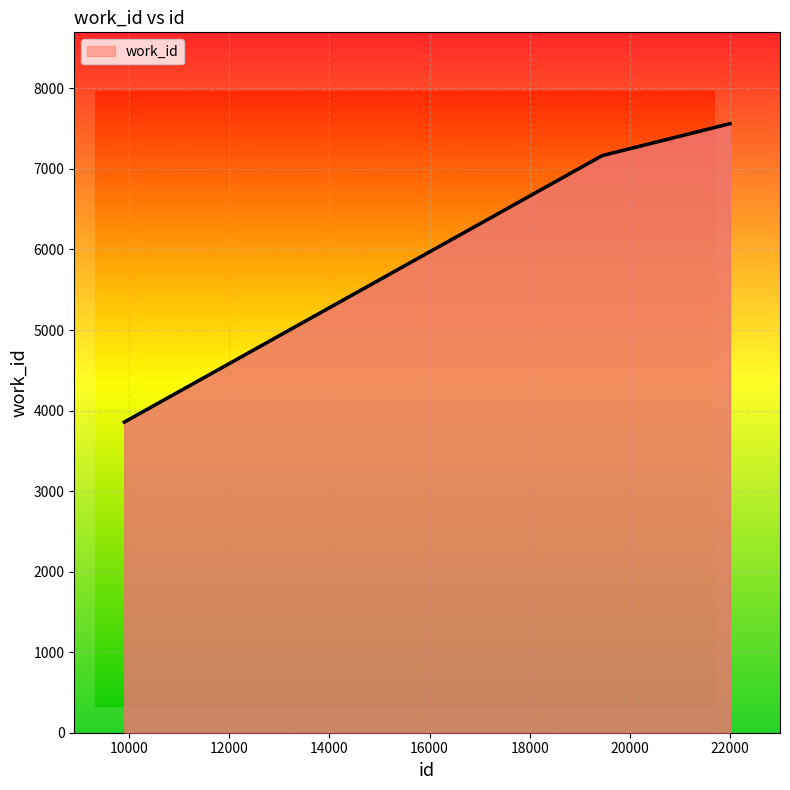

What is the value of the 2nd point from the left?

7166